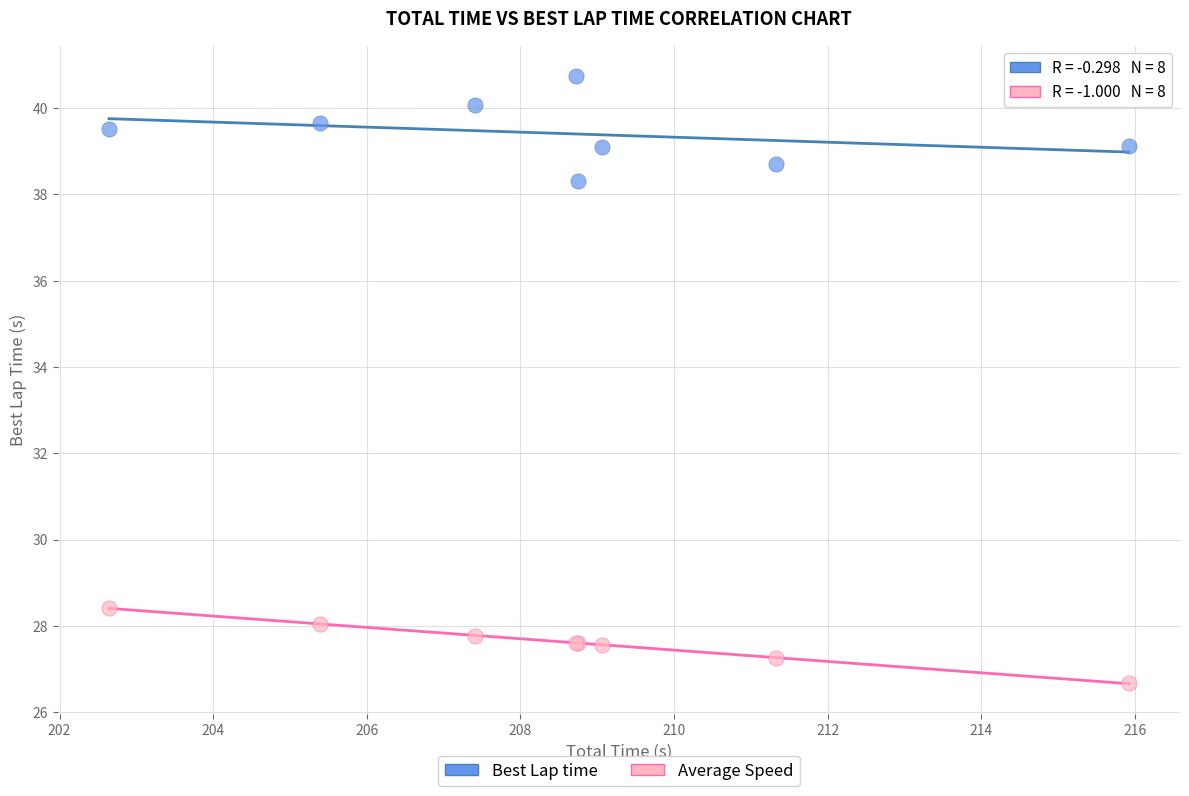

Which series contains the highest Y value?

Best Lap time